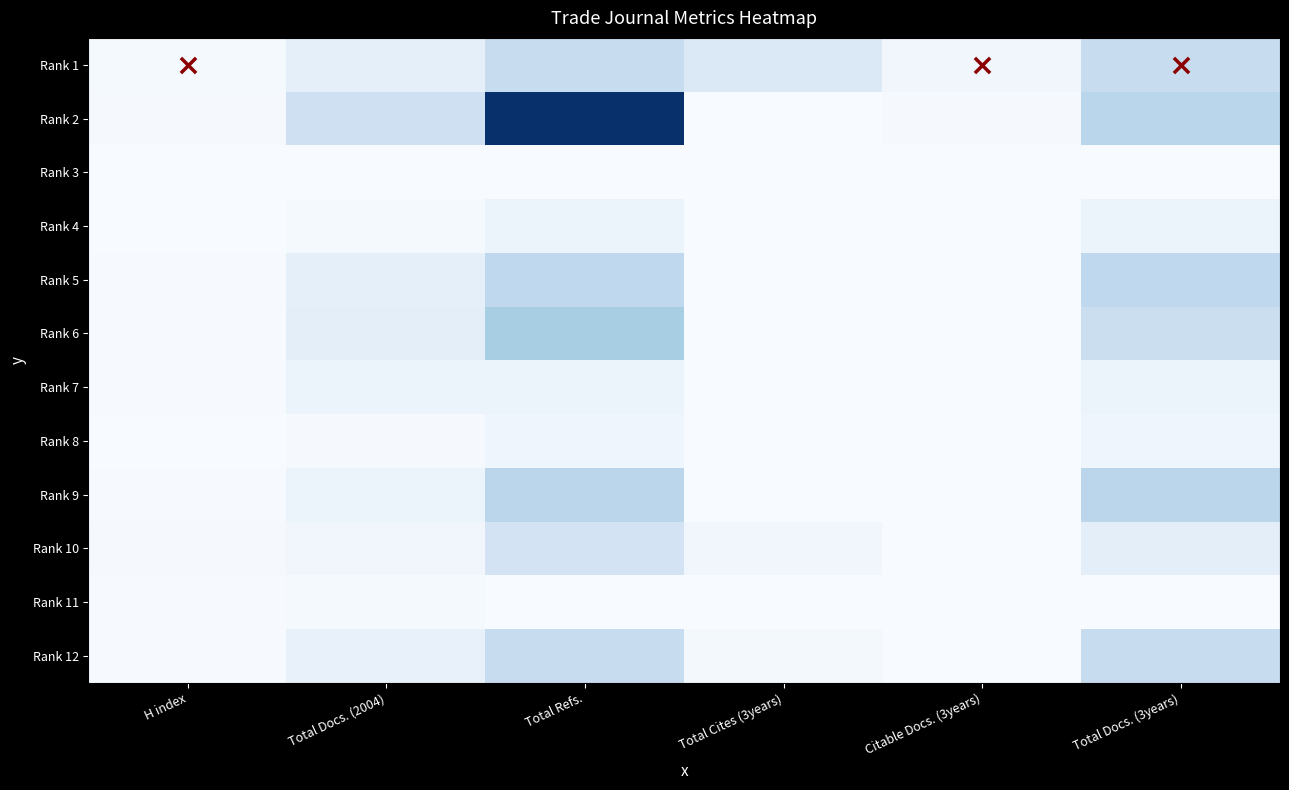

Reading right to left, transcribe all the data shown in this chart.

1: 232	31	136	232	84	14
2: 282	8	0	977	205	9
3: 0	0	0	0	0	1
4: 50	2	0	50	15	2
5: 260	3	0	261	84	7
6: 214	3	0	334	98	4
7: 59	0	0	59	53	4
8: 44	0	0	45	9	1
9: 276	2	0	276	58	5
10: 94	2	33	176	34	11
11: 0	0	0	0	14	6
12: 235	3	19	235	75	4